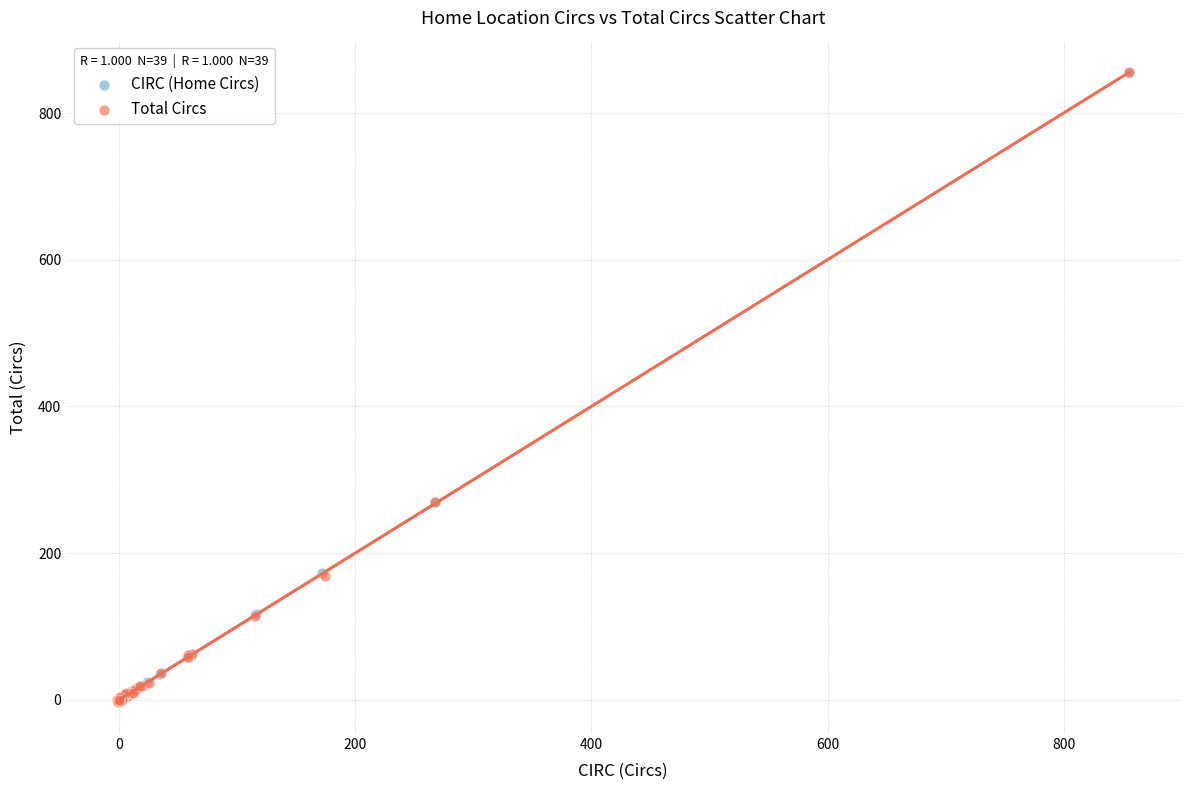

What are all the series names shown in the legend?

CIRC (Home Circs), Total Circs